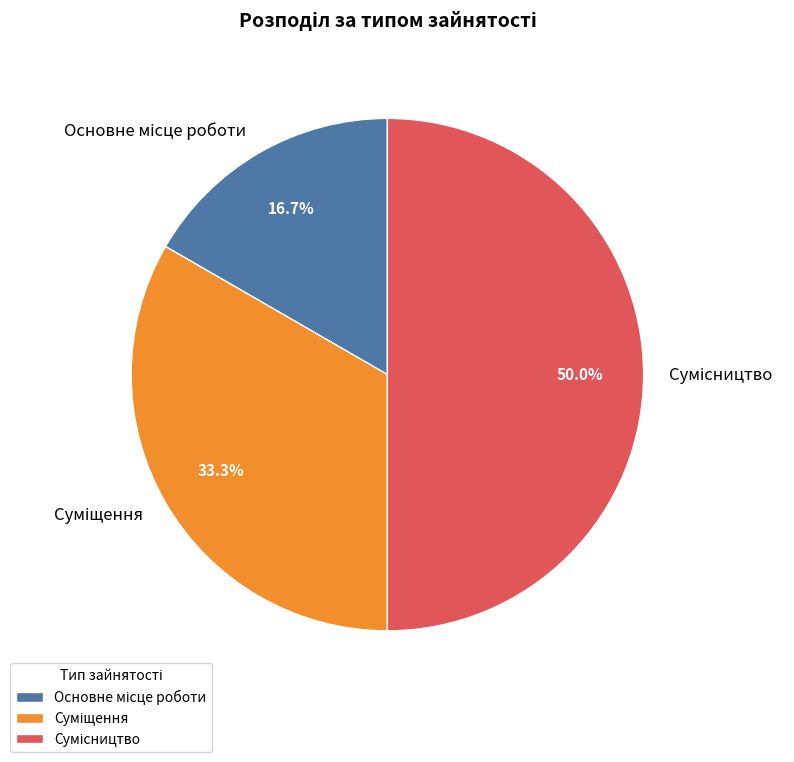

Is the sum of Основне місце роботи and Сумісництво greater than half?

Yes